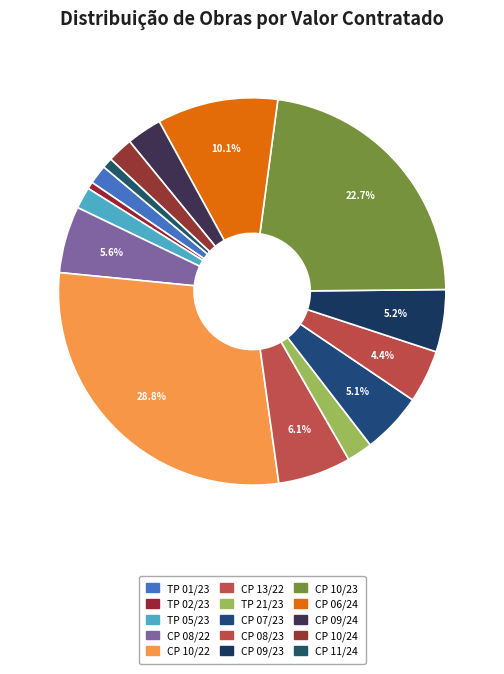

How many slices are in this pie chart?

15